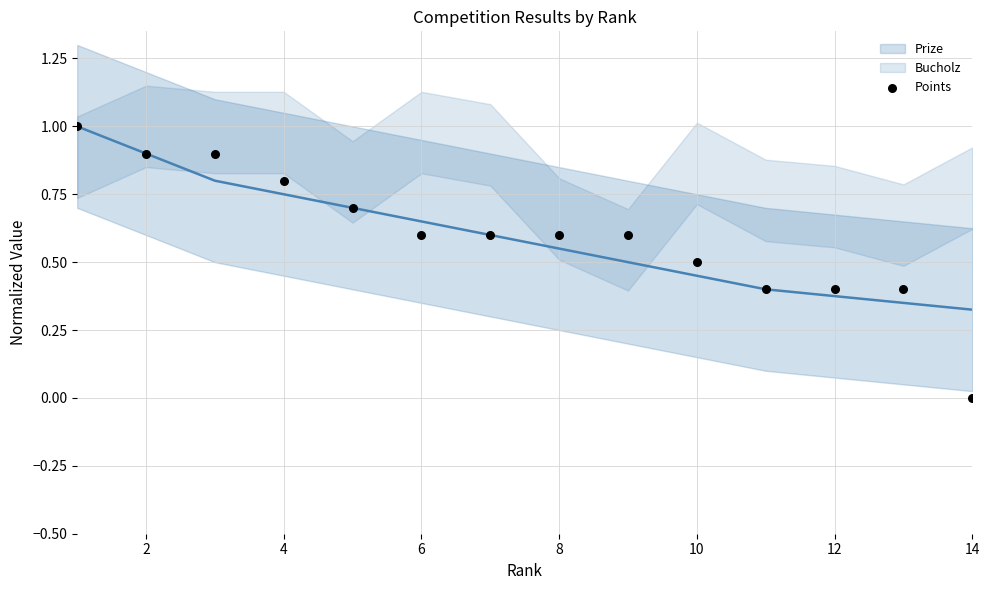

What is the range of X values (max minus min)?

13.0